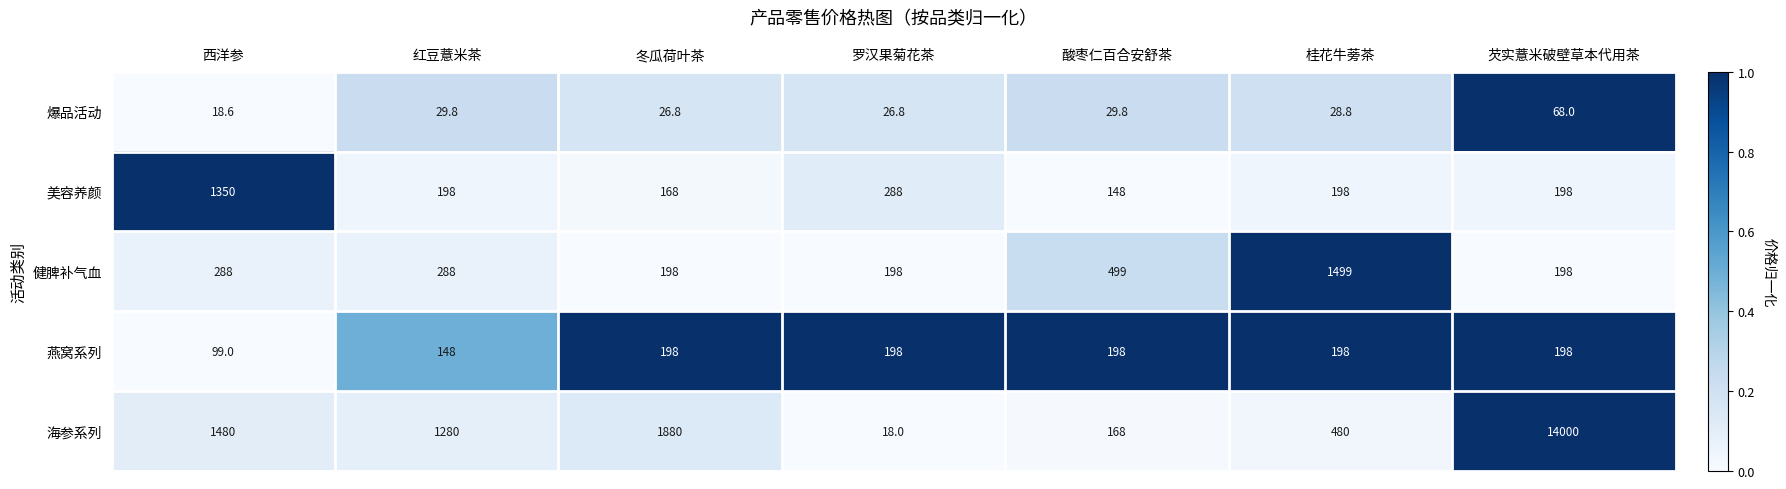

The value of 爆品活动 at 芡实薏米破壁草本代用茶 is 94.1. True or false?

False